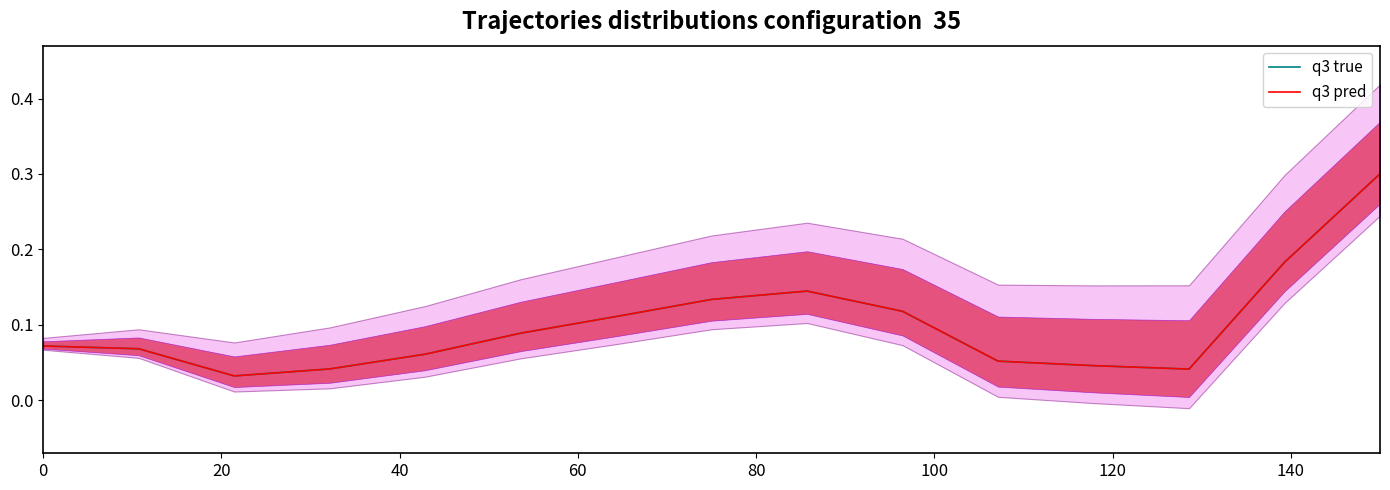

The q3 true series shows 0.1 at 80. True or false?

False